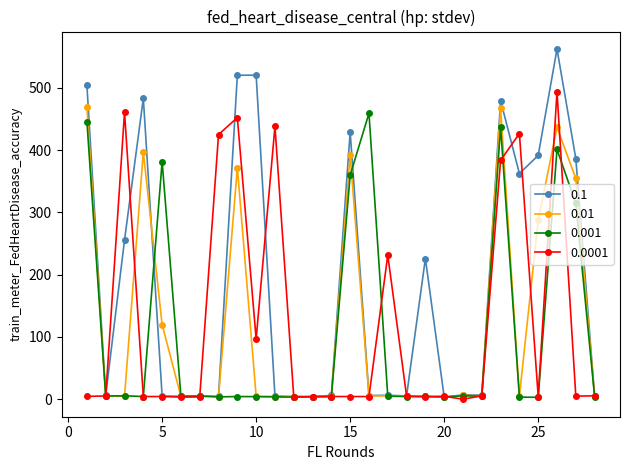

What is the value of the 0.0001 point at the 26th from the left?

494.0